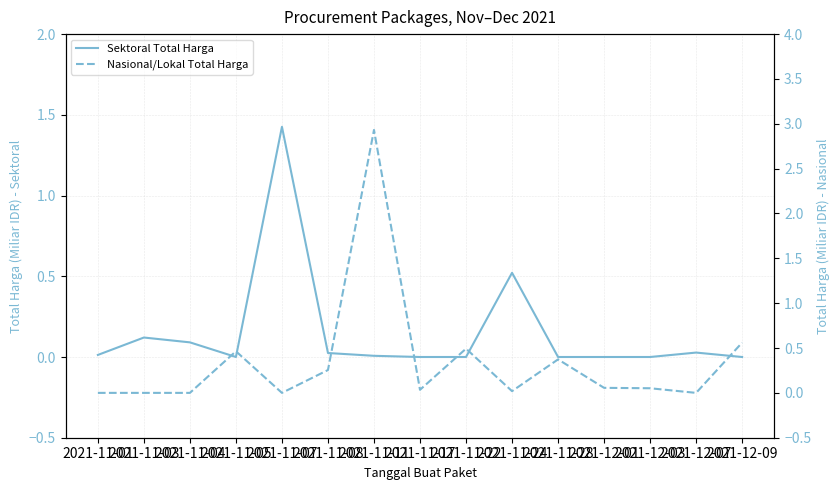

Is it true that Sektoral Total Harga equals 0.0 at 2021-12-09?

True